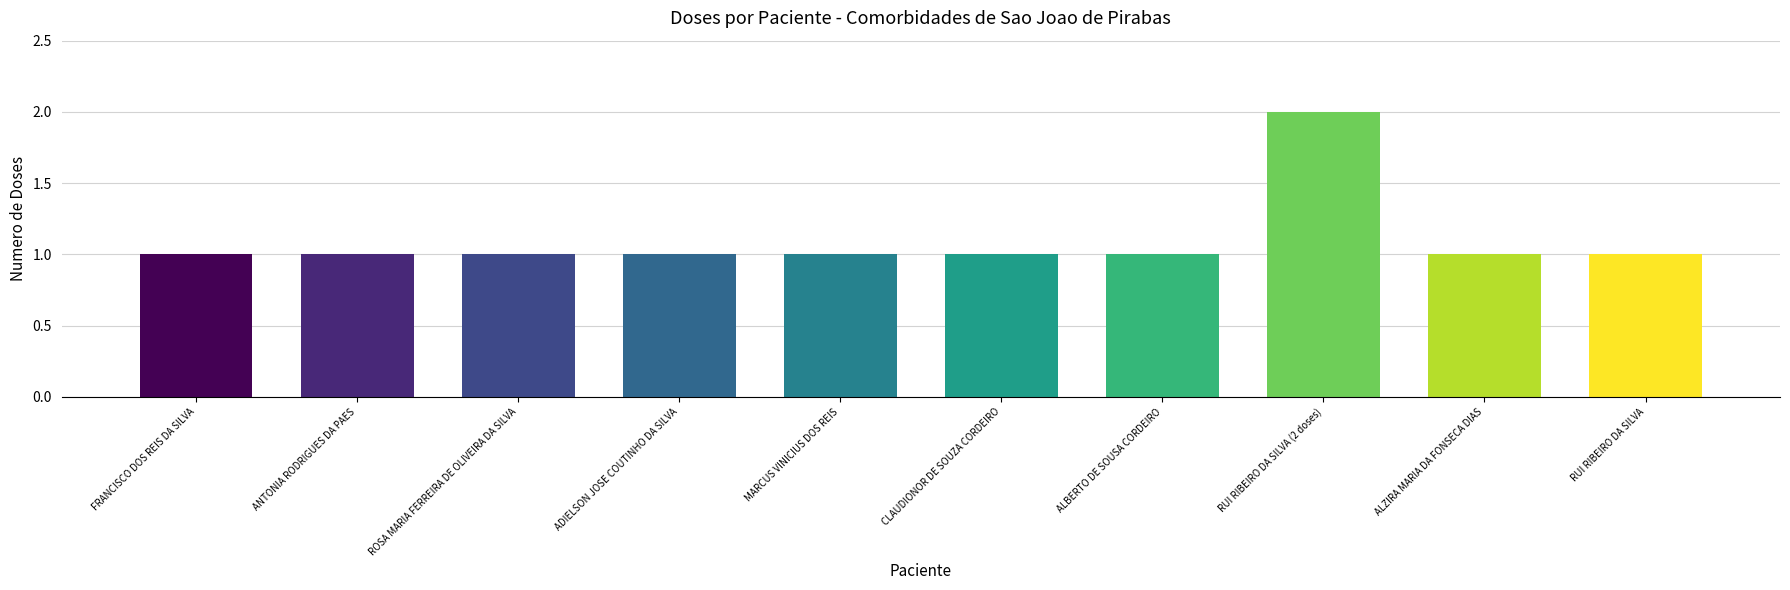

Which label corresponds to the largest value in the chart?

RUI RIBEIRO DA SILVA (2 doses)